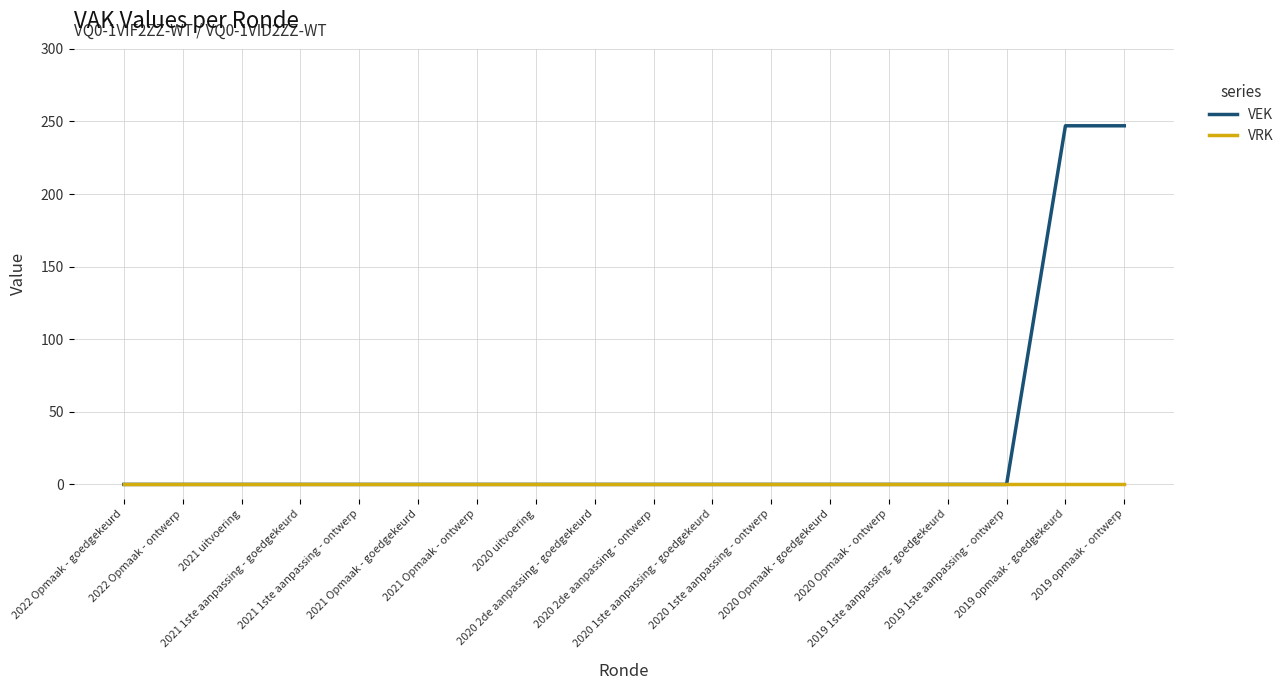

List the series in order of their peak value, highest first.

VEK, VRK